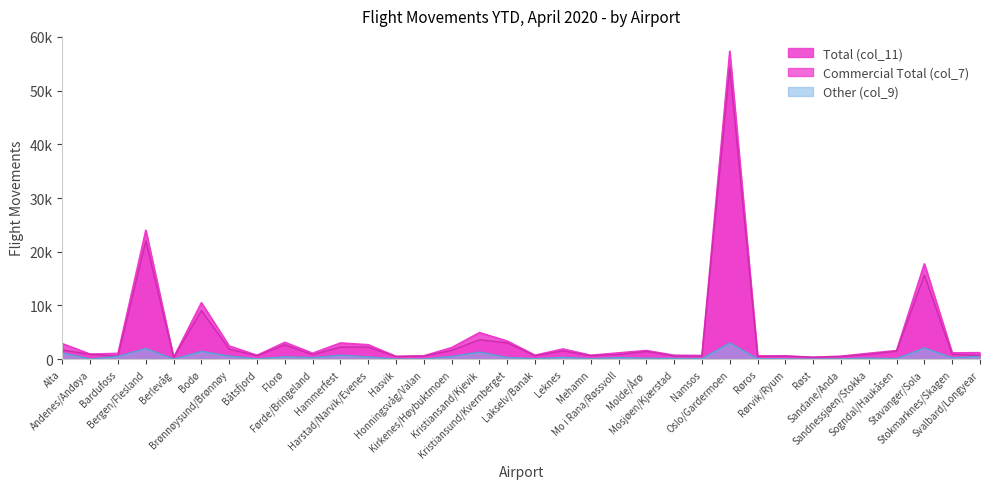

What is the value of the Other (col_9) point at the 21st from the left?

302